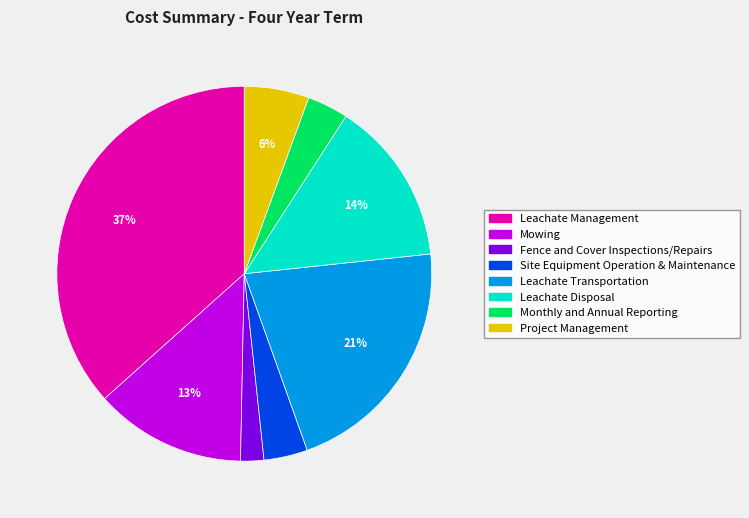

What percentage is the Leachate Transportation slice, to the nearest percent?

21%